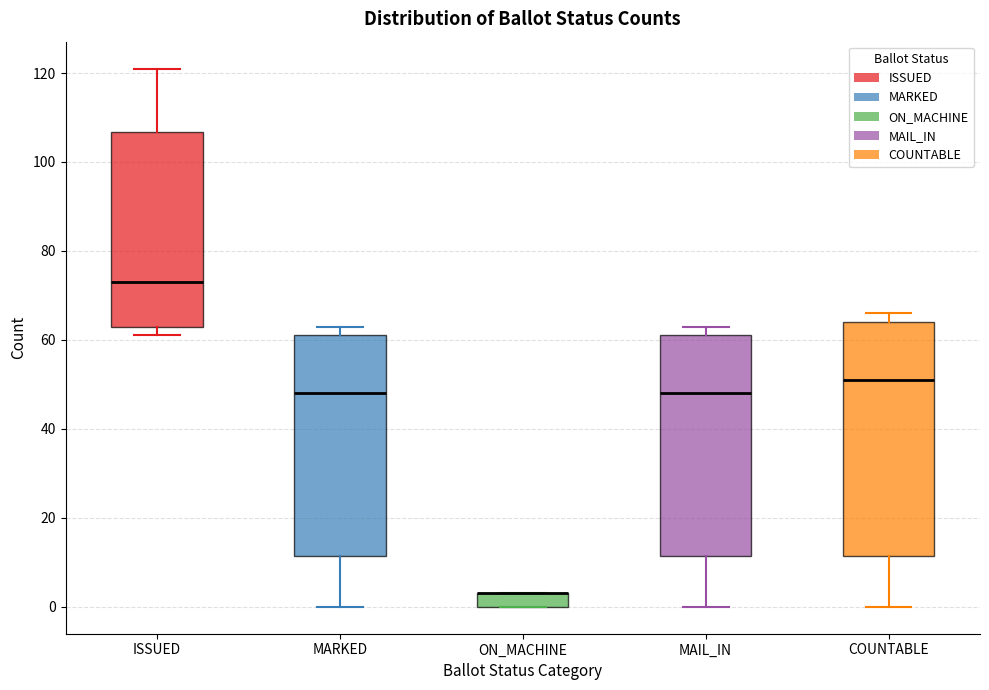

Comparing the boxes themselves (not the whiskers), which one is the tallest?

COUNTABLE